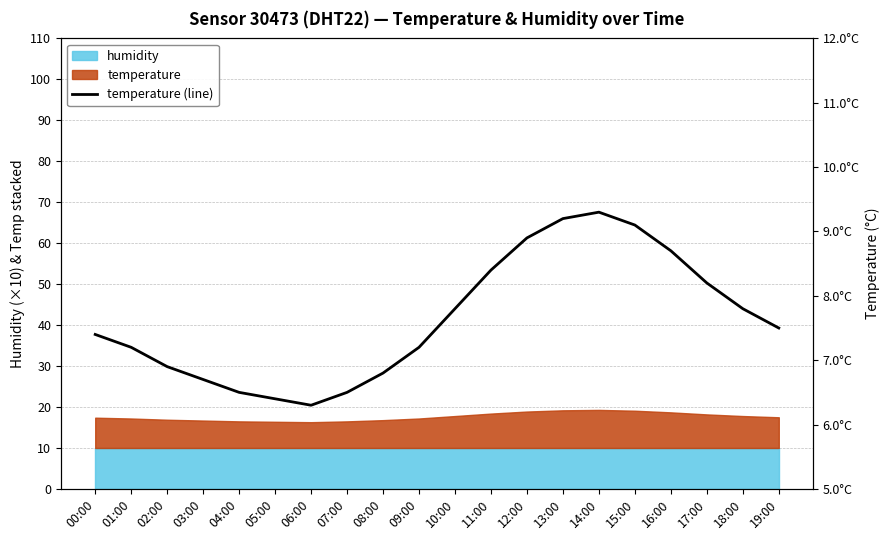

What position from the left is 04:00?

5